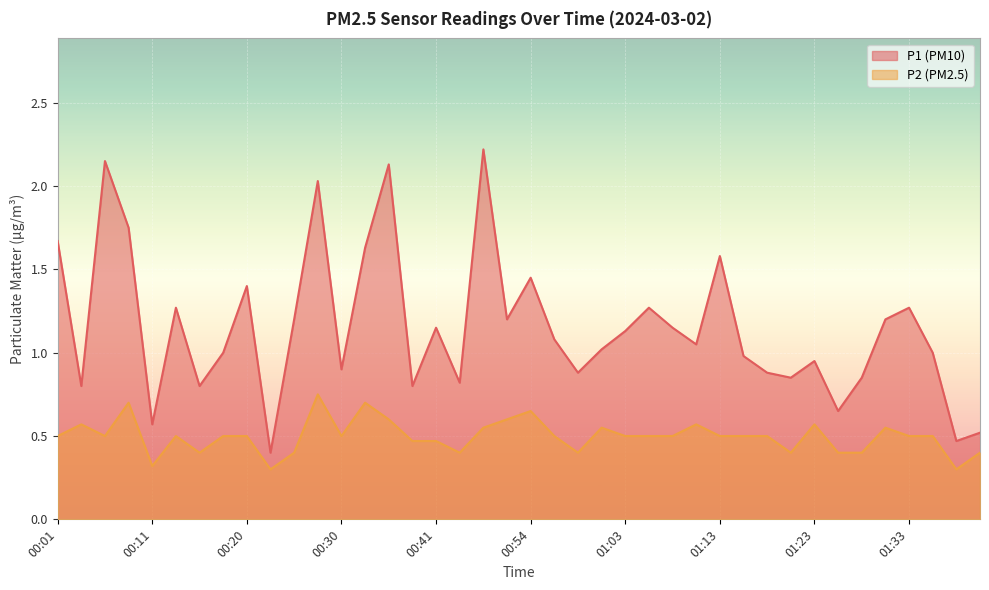

Reading right to left, what are all the values shown in this chart?

P1: 01:40=0.5	01:38=0.5	01:35=1.0	01:33=1.3	01:30=1.2	01:28=0.8	01:25=0.7	01:23=0.9	01:21=0.8	01:18=0.9	01:16=1.0	01:13=1.6	01:11=1.1	01:08=1.1	01:06=1.3	01:03=1.1	01:01=1.0	00:59=0.9	00:56=1.1	00:54=1.4	00:51=1.2	00:49=2.2	00:44=0.8	00:41=1.1	00:38=0.8	00:36=2.1	00:33=1.6	00:30=0.9	00:28=2.0	00:25=1.2	00:23=0.4	00:20=1.4	00:18=1.0	00:15=0.8	00:13=1.3	00:11=0.6	00:08=1.8	00:06=2.1	00:03=0.8	00:01=1.7
P2: 01:40=0.4	01:38=0.3	01:35=0.5	01:33=0.5	01:30=0.6	01:28=0.4	01:25=0.4	01:23=0.6	01:21=0.4	01:18=0.5	01:16=0.5	01:13=0.5	01:11=0.6	01:08=0.5	01:06=0.5	01:03=0.5	01:01=0.6	00:59=0.4	00:56=0.5	00:54=0.7	00:51=0.6	00:49=0.6	00:44=0.4	00:41=0.5	00:38=0.5	00:36=0.6	00:33=0.7	00:30=0.5	00:28=0.8	00:25=0.4	00:23=0.3	00:20=0.5	00:18=0.5	00:15=0.4	00:13=0.5	00:11=0.3	00:08=0.7	00:06=0.5	00:03=0.6	00:01=0.5